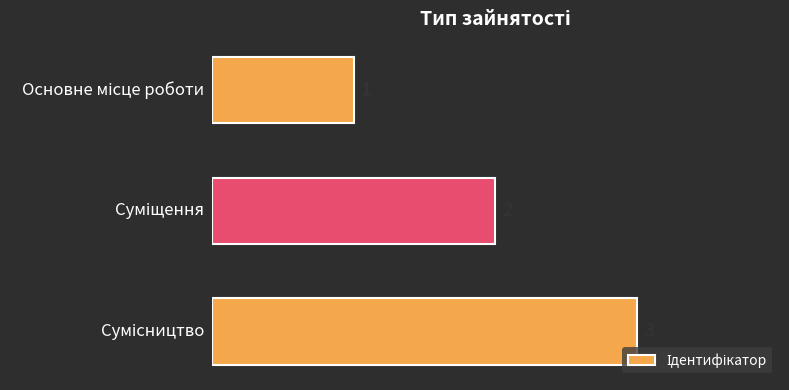

What is the value of the 3rd bar from the top?

3